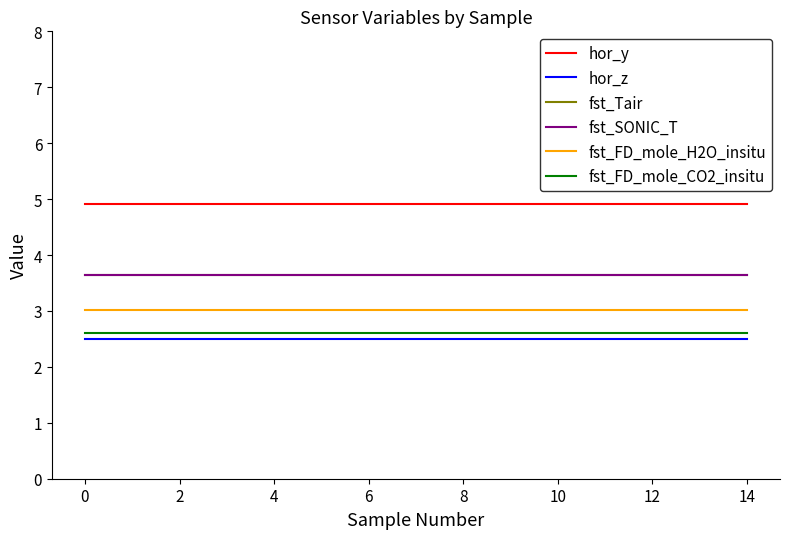

What is the smallest value displayed?

2.5